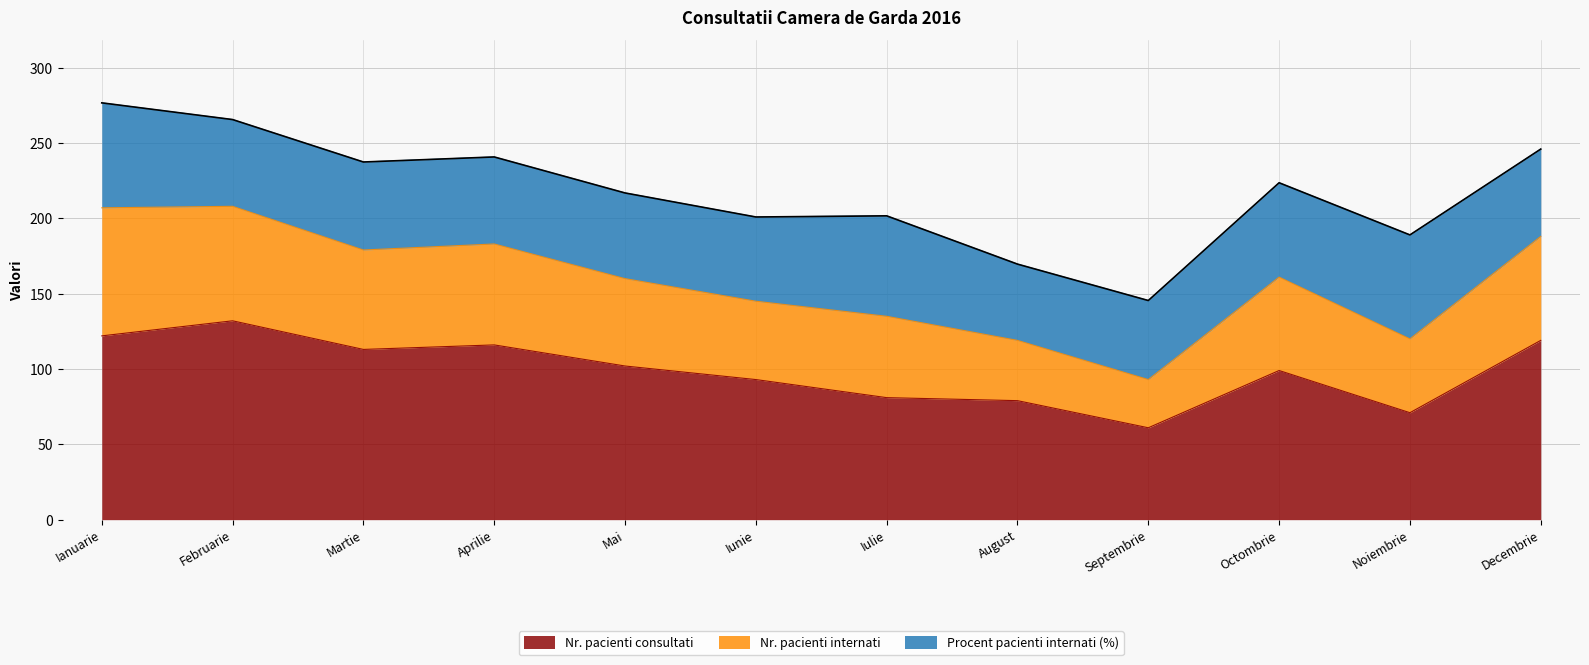

The Nr. pacienti consultati series shows 60.0 at Februarie. True or false?

False